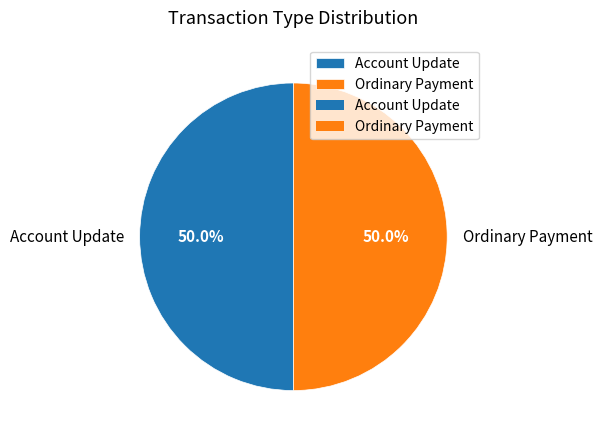

Approximately how many times larger is the value at Ordinary Payment compared to Account Update?

1.0